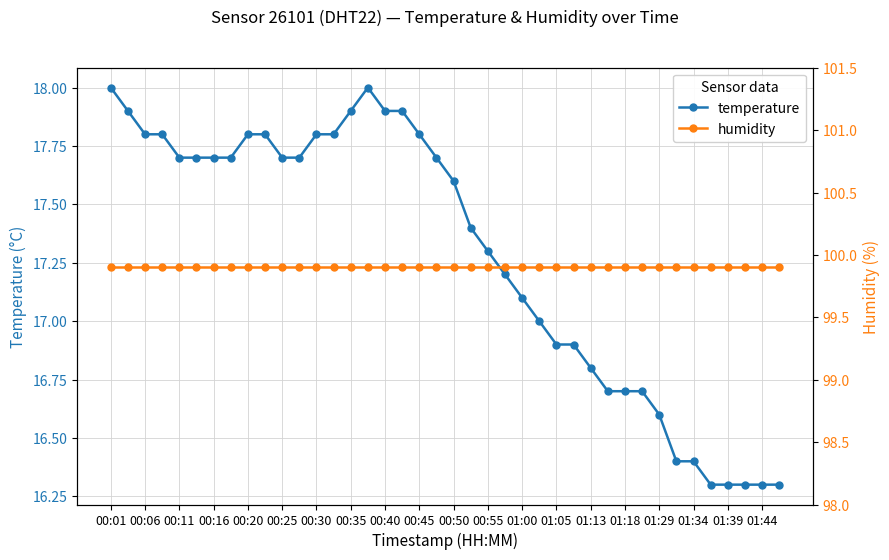

True or false: temperature and humidity cross at least once.

False